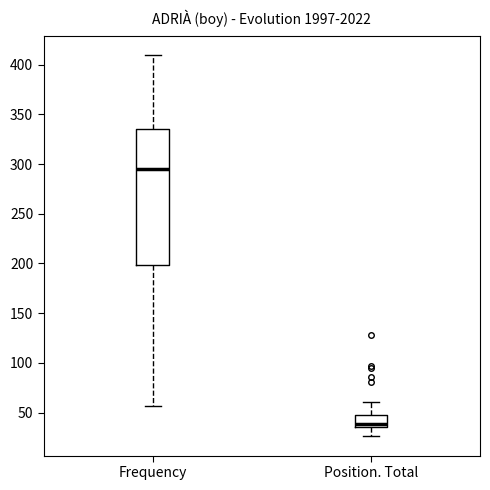

Where does the upper whisker of the box for Frequency end on the y-axis? The values are not printed on the chart, so give them approximately, as read against the axis.

410